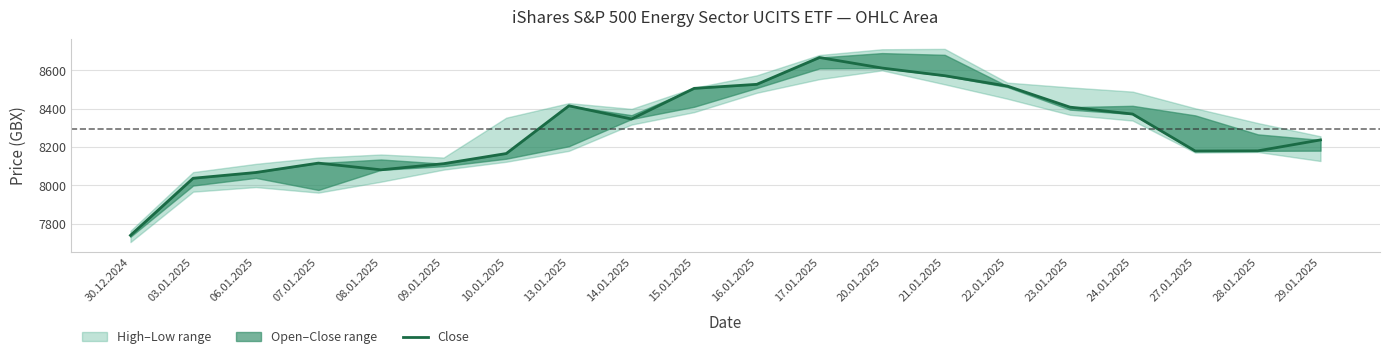

Rank the categories by value from lowest to highest.

30.12.2024, 03.01.2025, 06.01.2025, 08.01.2025, 09.01.2025, 07.01.2025, 10.01.2025, 27.01.2025, 28.01.2025, 29.01.2025, 14.01.2025, 24.01.2025, 23.01.2025, 13.01.2025, 15.01.2025, 22.01.2025, 16.01.2025, 21.01.2025, 20.01.2025, 17.01.2025